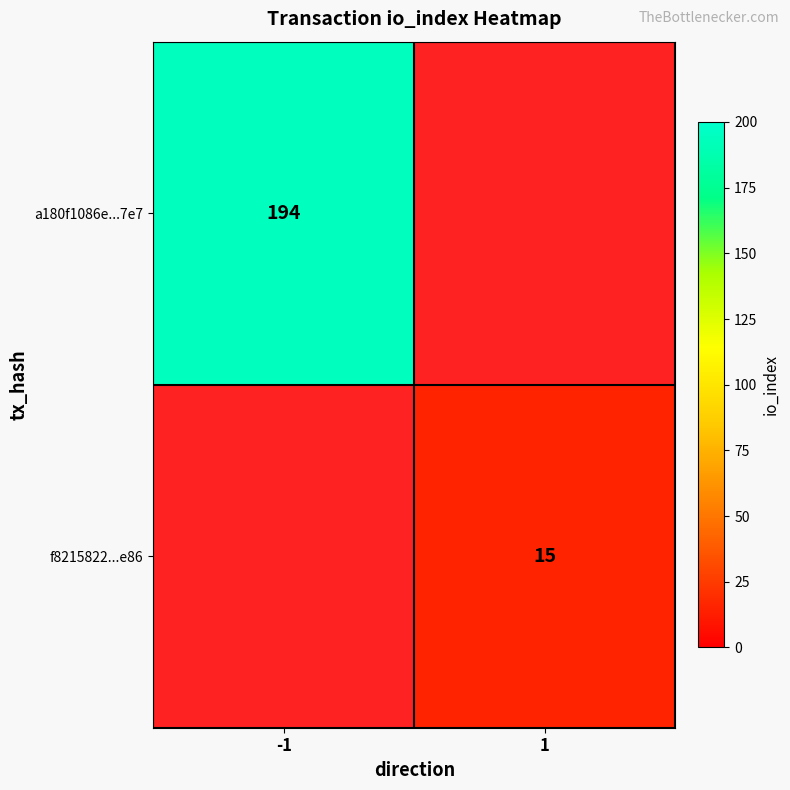

The f8215822...e86 series shows 4 at 1. True or false?

False